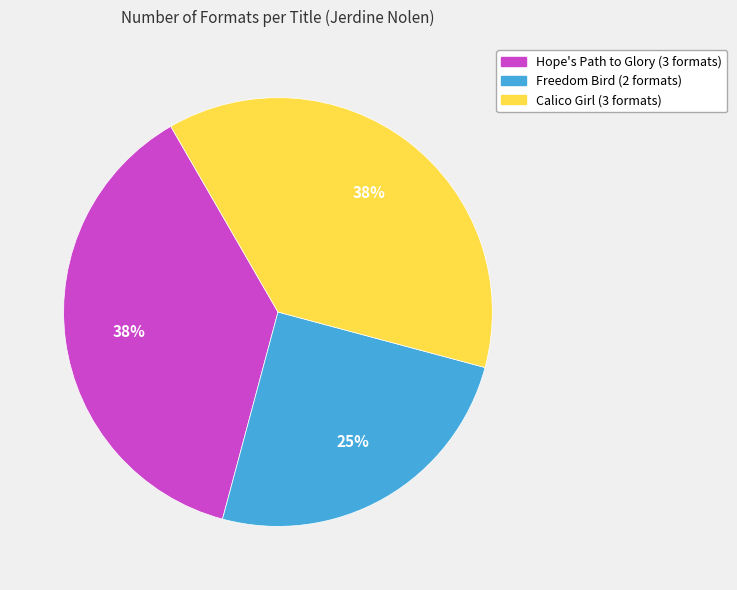

Is it true that Freedom Bird is 25% of the pie?

True